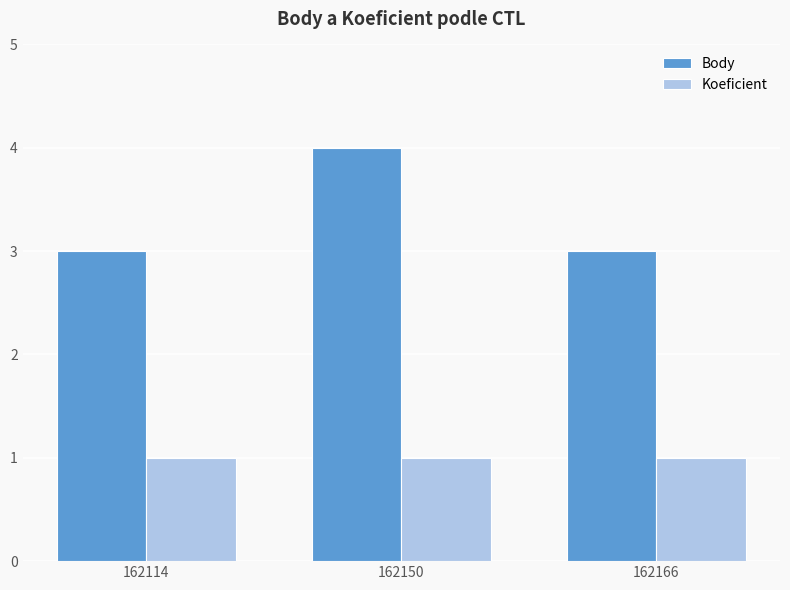

True or false: Body has a value of 4 at 162166.

False